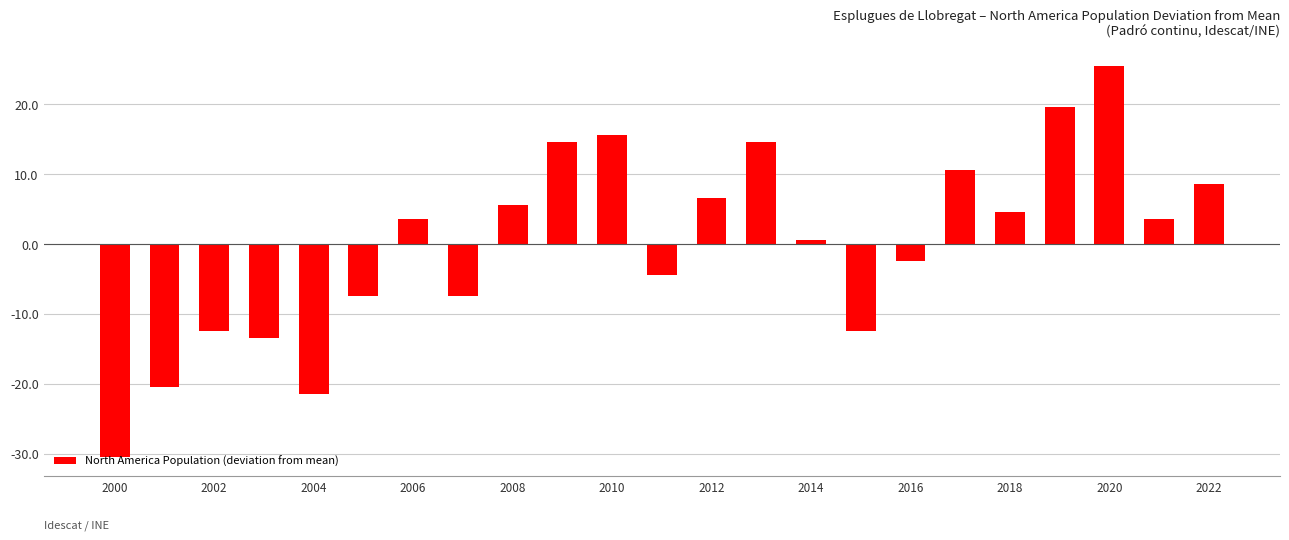

How many values are below 3?

11